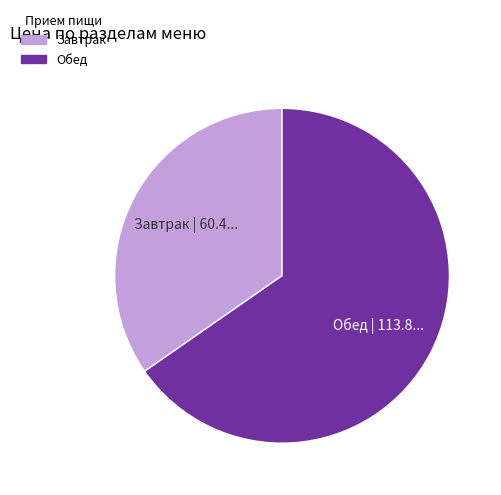

Is there any slice that represents more than half of the pie?

Yes